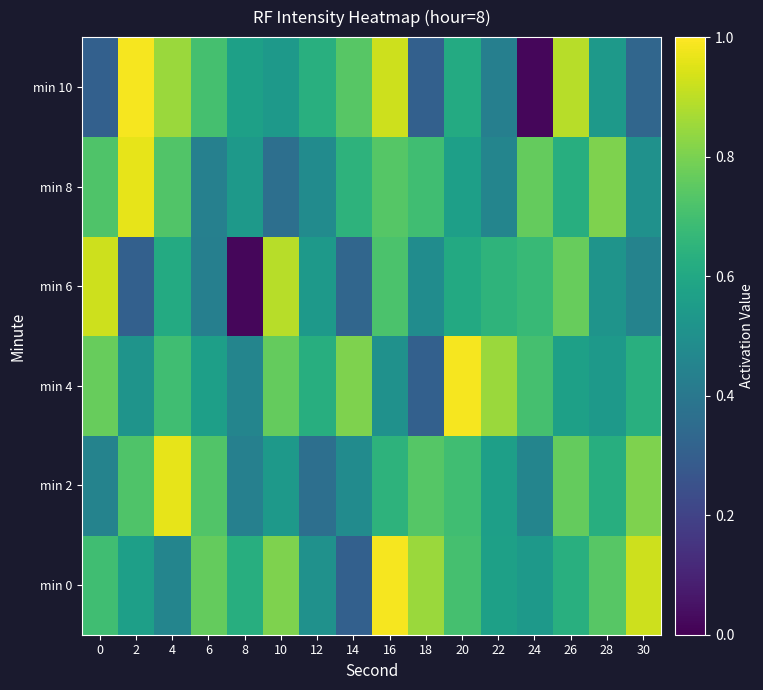

Which series has the widest spread of values?

min 10